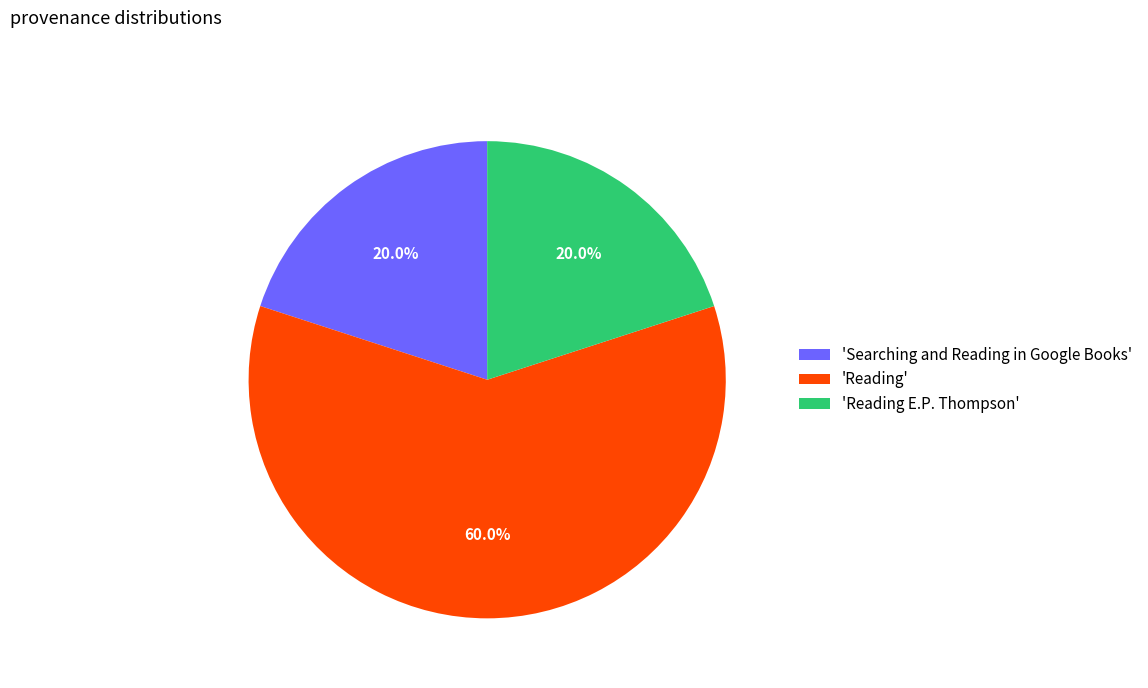

Which category has the biggest portion of the pie?

'Reading'